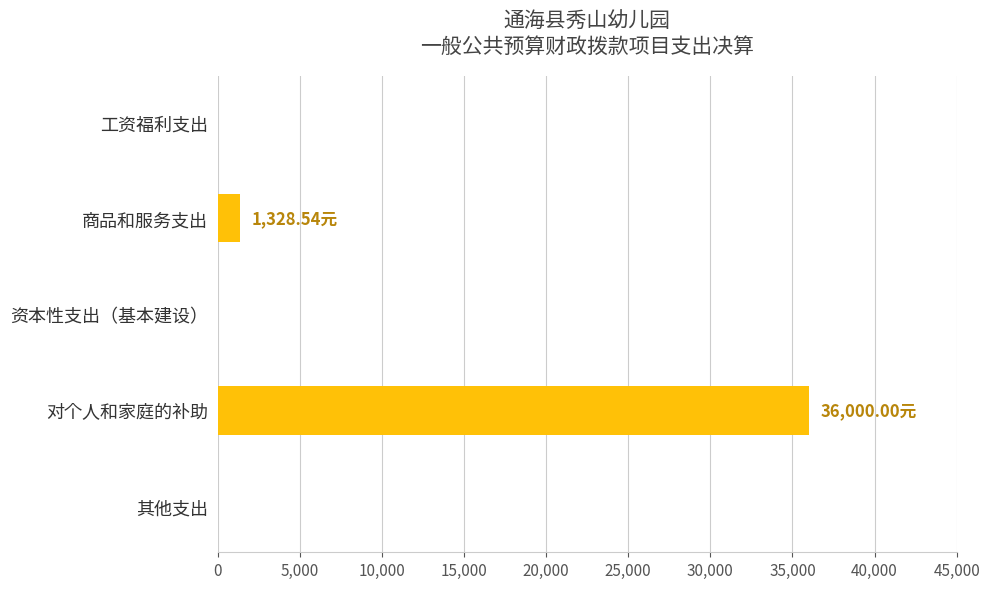

What is the change in value from 商品和服务支出 to 资本性支出（基本建设）?

-1328.5